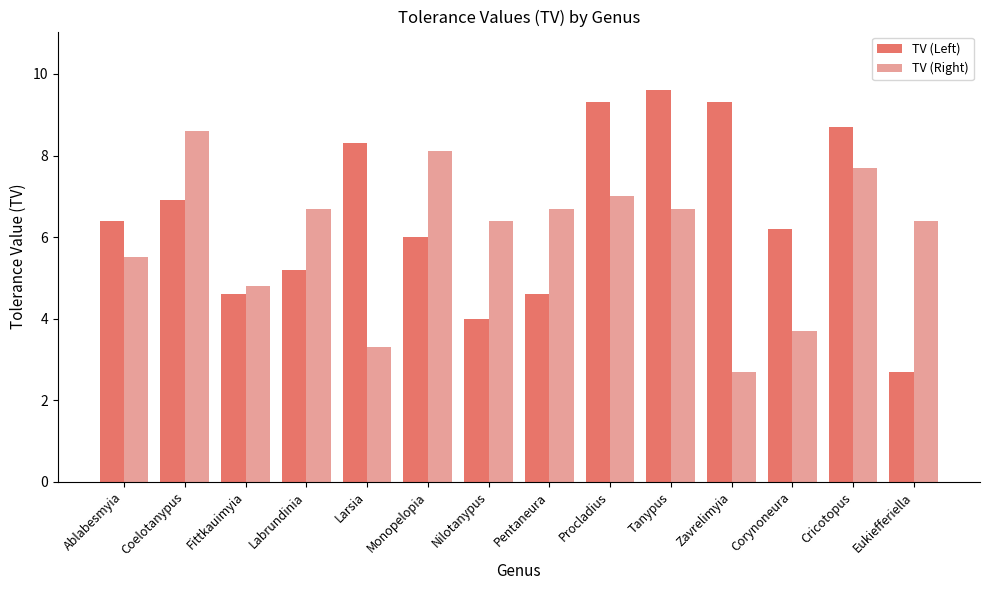

How many distinct data groups are displayed?

2